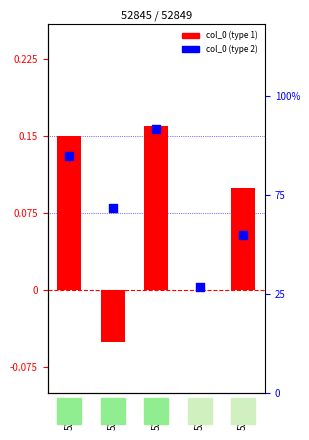

Which series reaches the maximum Y coordinate?

col_0 count (type 2)